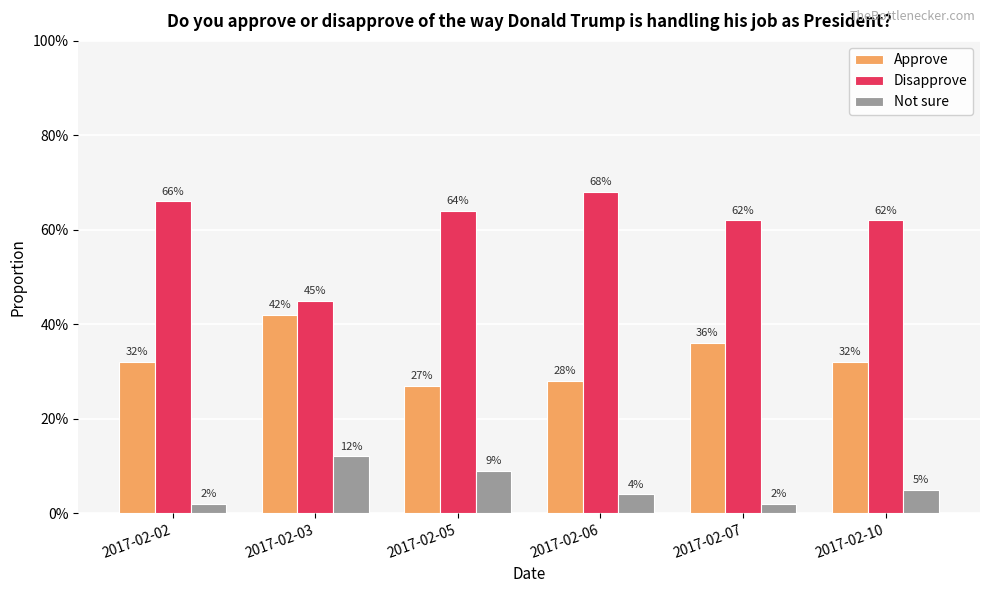

What is the value of the Disapprove bar at the 5th from the left?

0.6